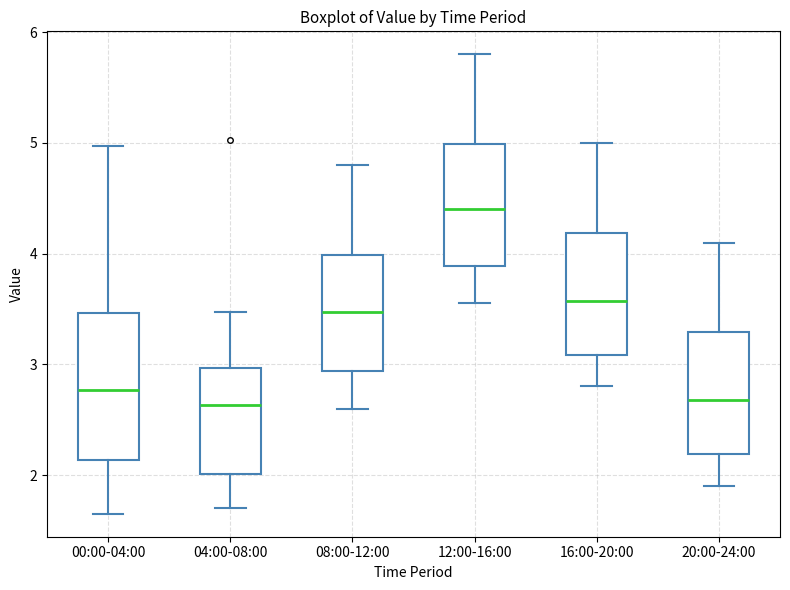

Reading left to right, read every box against the y-axis: the position of its median line, the range the box covers, and the ends of its whiskers. The values are not printed on the chart, so give them approximately, as read against the axis.

00:00-04:00: median 2.8, box 2.1 to 3.5, whiskers 1.7 to 5.0
04:00-08:00: median 2.6, box 2.0 to 3.0, whiskers 1.7 to 3.5
08:00-12:00: median 3.5, box 2.9 to 4.0, whiskers 2.6 to 4.8
12:00-16:00: median 4.4, box 3.9 to 5.0, whiskers 3.6 to 5.8
16:00-20:00: median 3.6, box 3.1 to 4.2, whiskers 2.8 to 5.0
20:00-24:00: median 2.7, box 2.2 to 3.3, whiskers 1.9 to 4.1